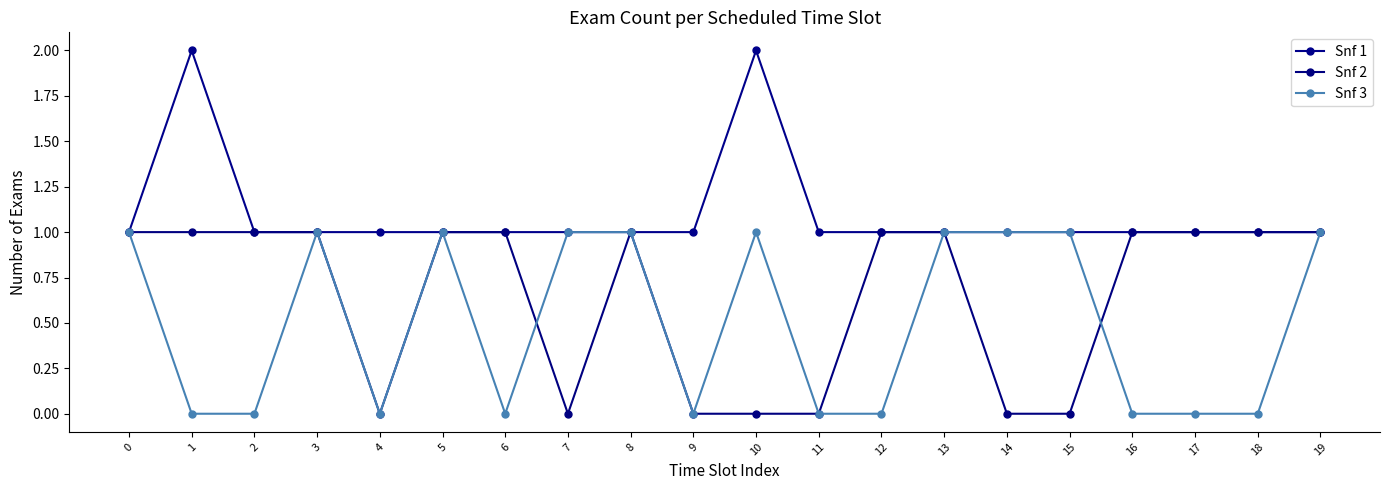

What is the maximum value shown in the chart?

2